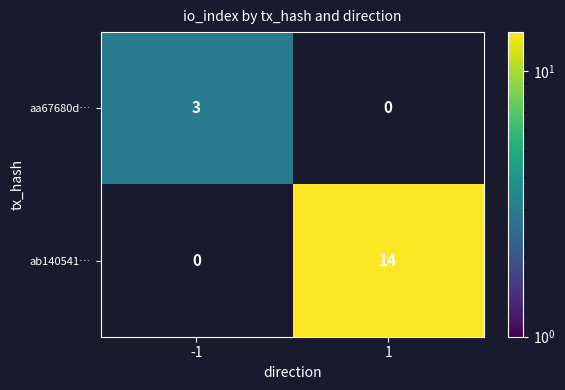

At which category does the chart reach its minimum across all series?

-1